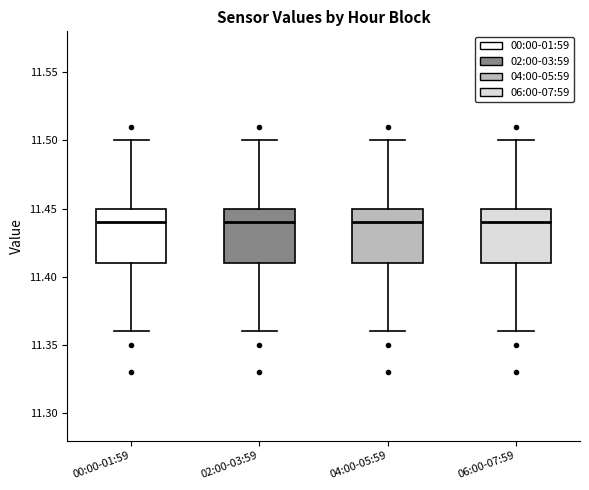

Where is the upper edge of the box for 06:00-07:59 on the y-axis? The values are not printed on the chart, so give them approximately, as read against the axis.

11.45